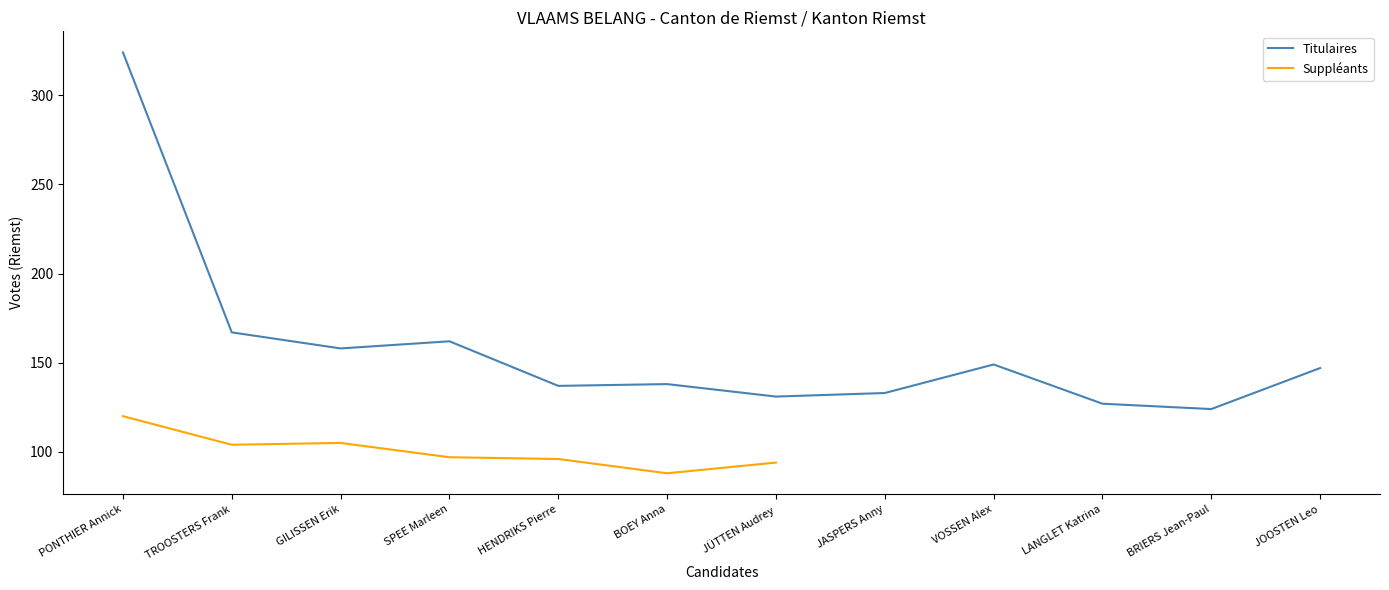

What is the greatest value displayed?

324